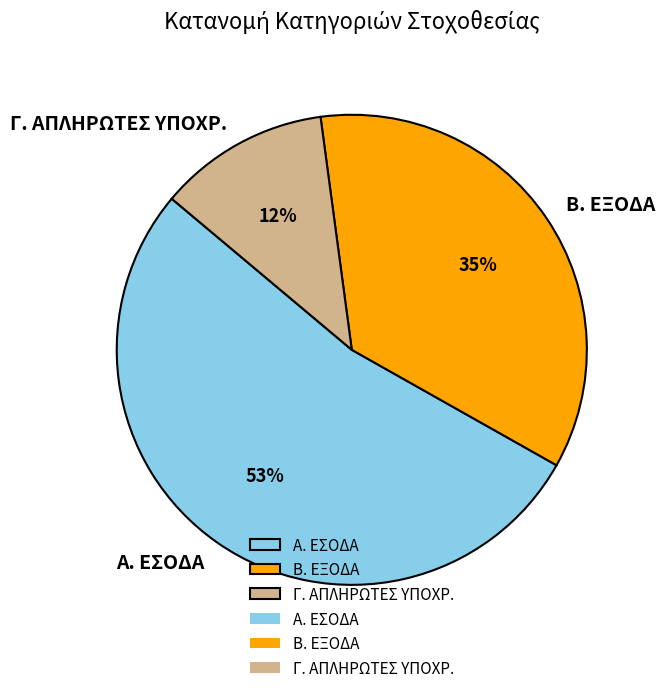

Is the sum of Β. ΕΞΟΔΑ and Α. ΕΣΟΔΑ greater than half?

Yes